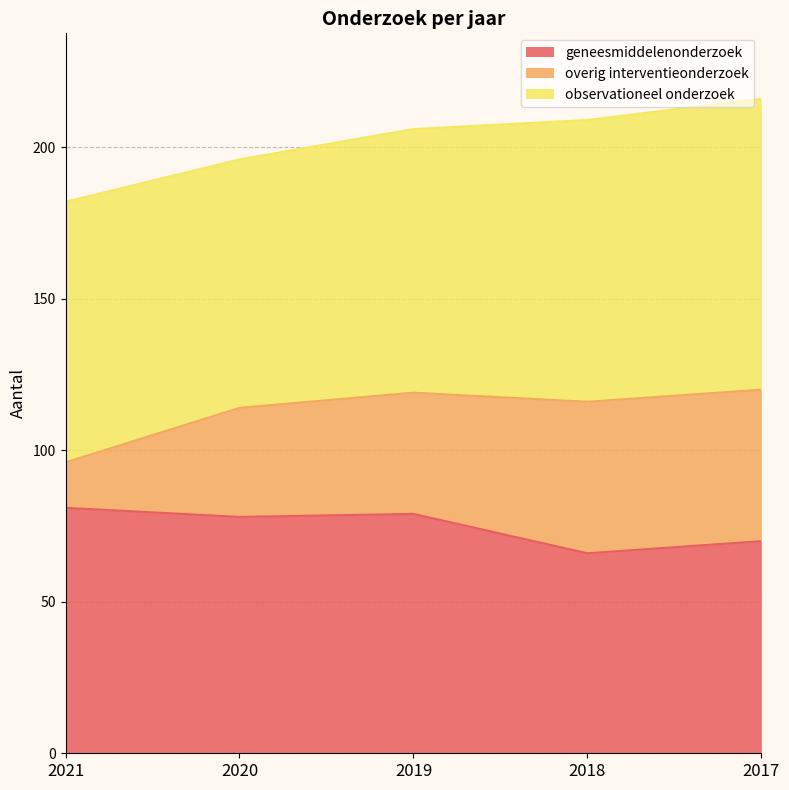

Rank the series at 2017 from highest to lowest value.

observationeel onderzoek, geneesmiddelenonderzoek, overig interventieonderzoek